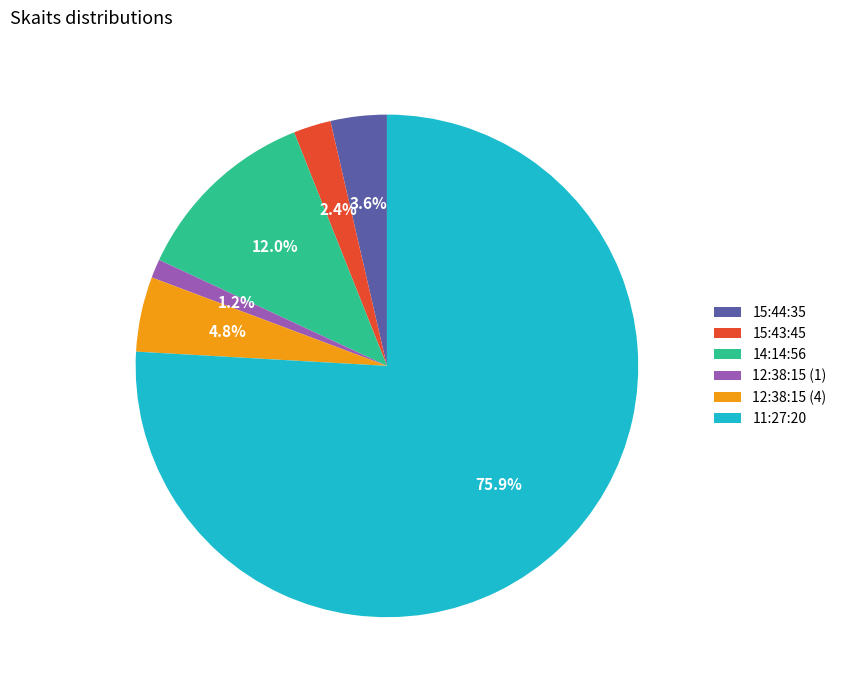

To the nearest percent, what is the difference between the largest and smallest slice percentages?

75%